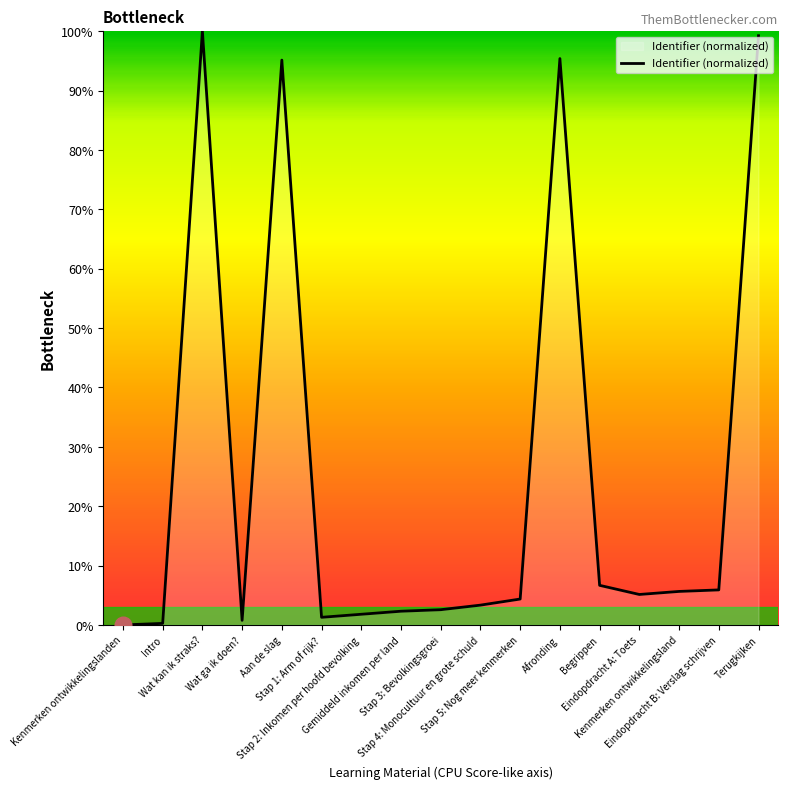

Is it true that the value at Wat kan ik straks? is 139.6?

False